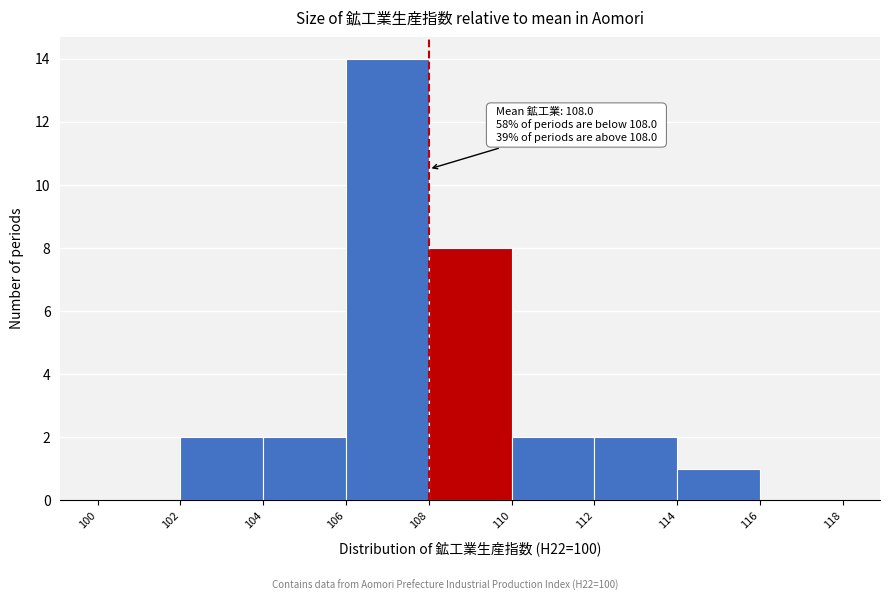

Which range on the x-axis has the tallest bar?

106 to 108